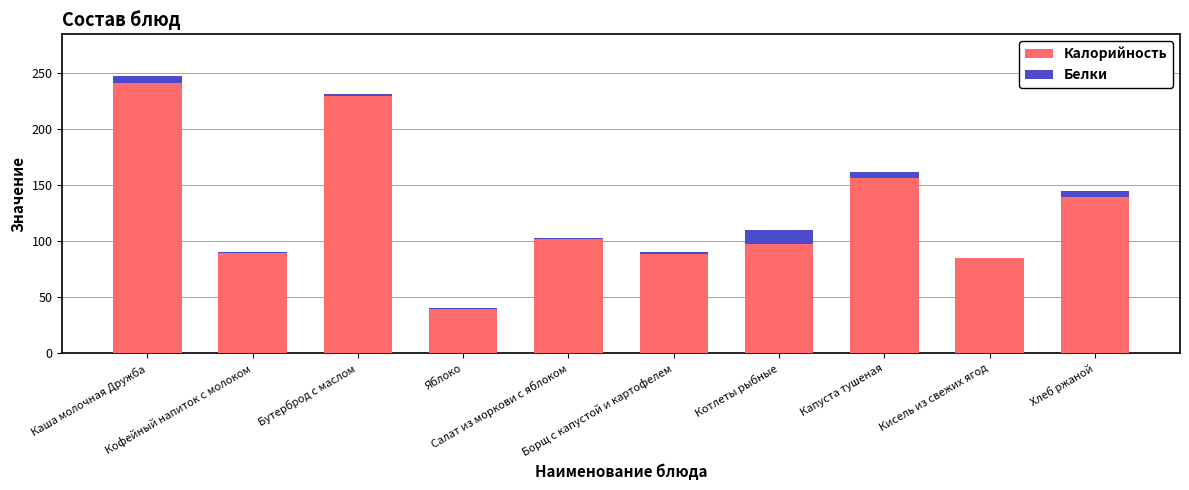

What is the highest value of the Калорийность series?

241.1